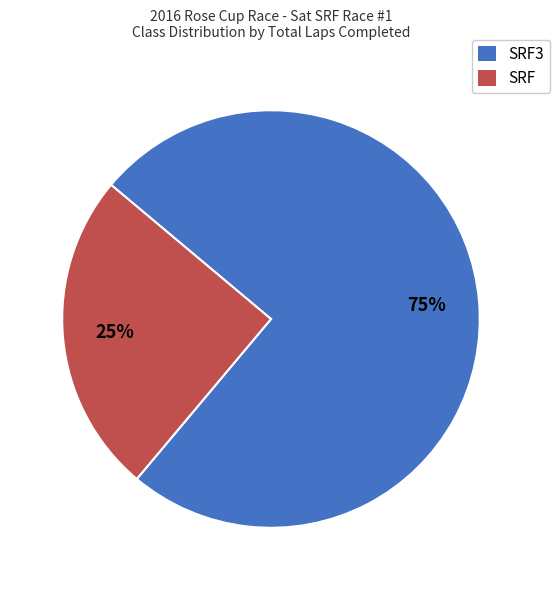

To the nearest percent, what is the average slice percentage?

50%